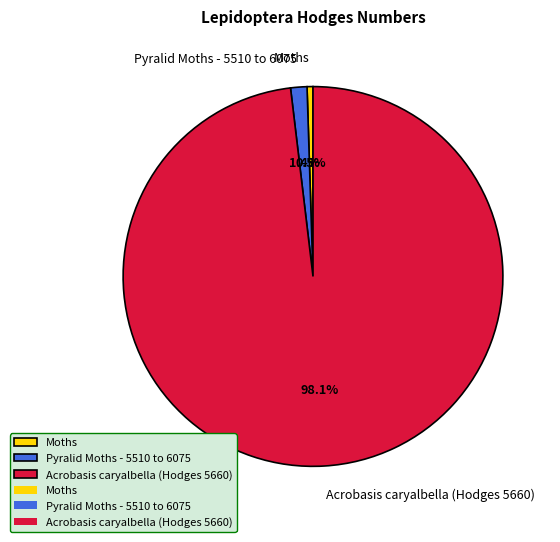

What percentage do Pyralid Moths - 5510 to 6075 and Acrobasis caryalbella (Hodges 5660) together represent?

99.5%